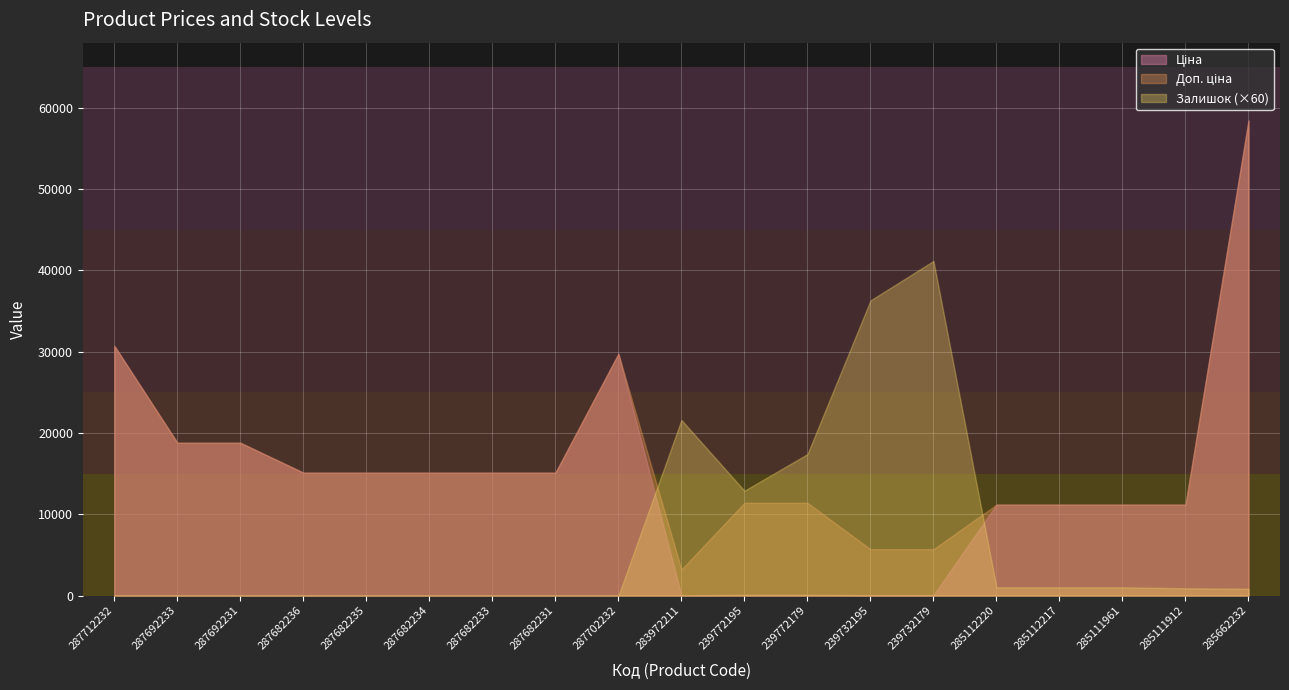

Reading left to right, what are all the values shown in this chart?

Ціна: 287712232=30717.1	287692233=18796.8	287692231=18796.8	287682236=15120.0	287682235=15120.0	287682234=15120.0	287682233=15120.0	287682231=15120.0	287702232=29747.2	283972211=32.0	239772195=114.1	239772179=114.1	239732195=57.0	239732179=57.0	285112220=11188.2	285112217=11188.2	285111961=11188.2	285111912=11188.2	285662232=58426.5
Доп. ціна: 287712232=30717.1	287692233=18796.8	287692231=18796.8	287682236=15120.0	287682235=15120.0	287682234=15120.0	287682233=15120.0	287682231=15120.0	287702232=29747.2	283972211=3205.0	239772195=11410.0	239772179=11410.0	239732195=5705.0	239732179=5705.0	285112220=11188.2	285112217=11188.2	285111961=11188.2	285111912=11188.2	285662232=58426.5
Залишок: 287712232=0.0	287692233=0.0	287692231=0.0	287682236=0.0	287682235=0.0	287682234=0.0	287682233=0.0	287682231=0.0	287702232=0.0	283972211=360.0	239772195=215.0	239772179=290.0	239732195=605.0	239732179=686.0	285112220=17.0	285112217=17.0	285111961=17.0	285111912=15.0	285662232=14.0